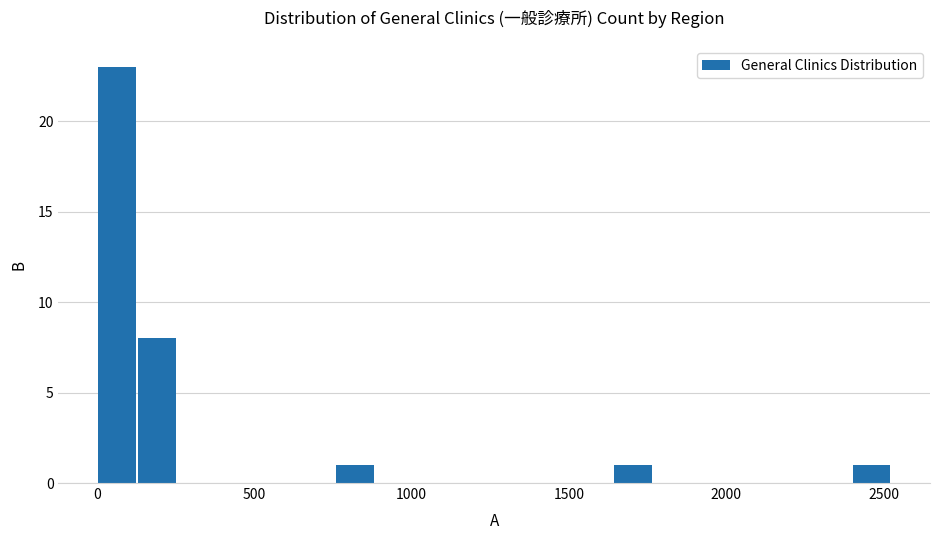

Around what value on the x-axis is the tallest bar? Give the approximate position of its centre, as read against the axis.

50